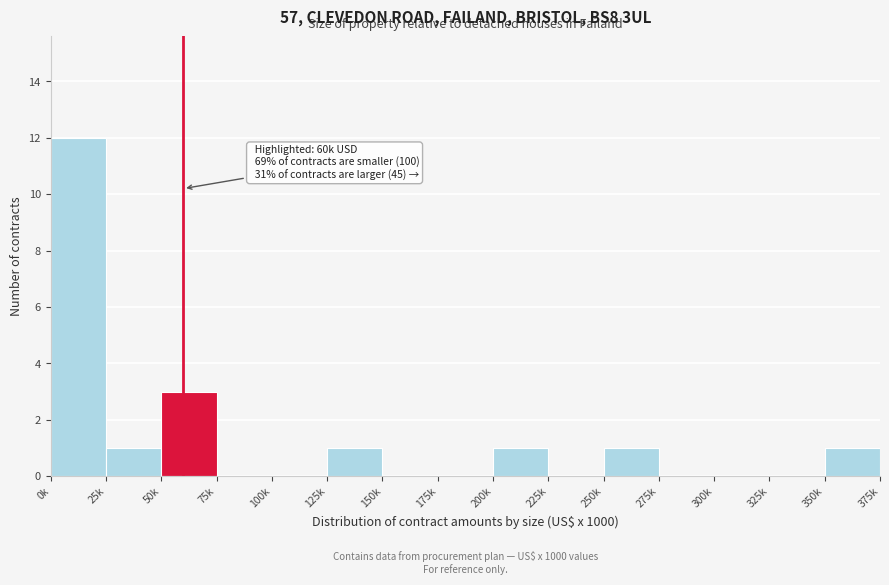

Reading left to right, transcribe all the data shown in this chart.

0k=12	25k=1	50k=3	75k=0	100k=0	125k=1	150k=0	175k=0	200k=1	225k=0	250k=1	275k=0	300k=0	325k=0	350k=1